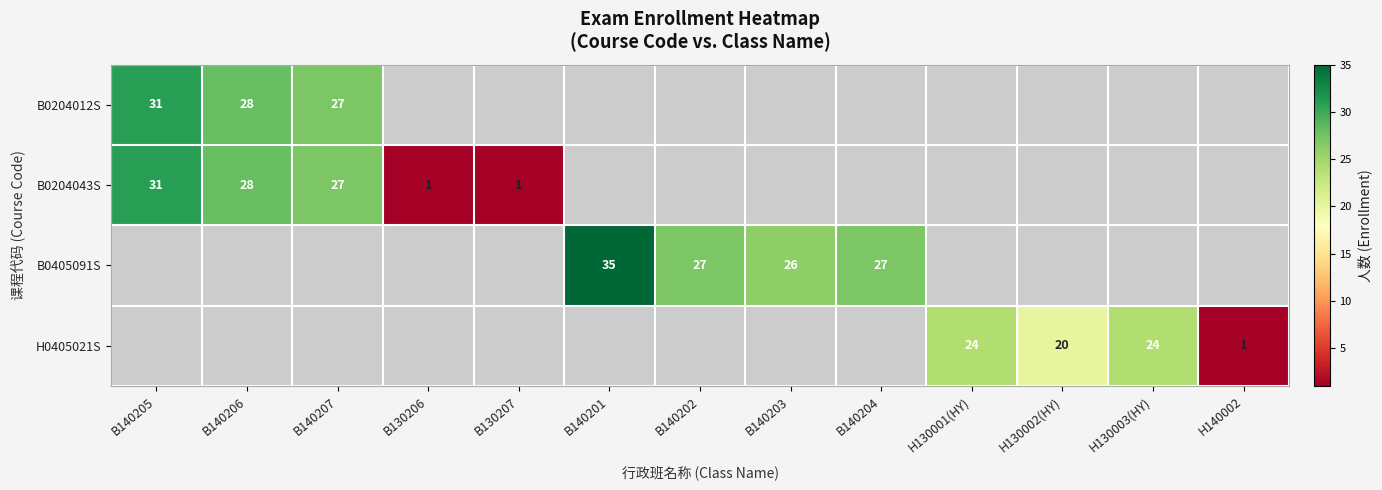

The value of B0405091S at B140203 is 26. True or false?

True